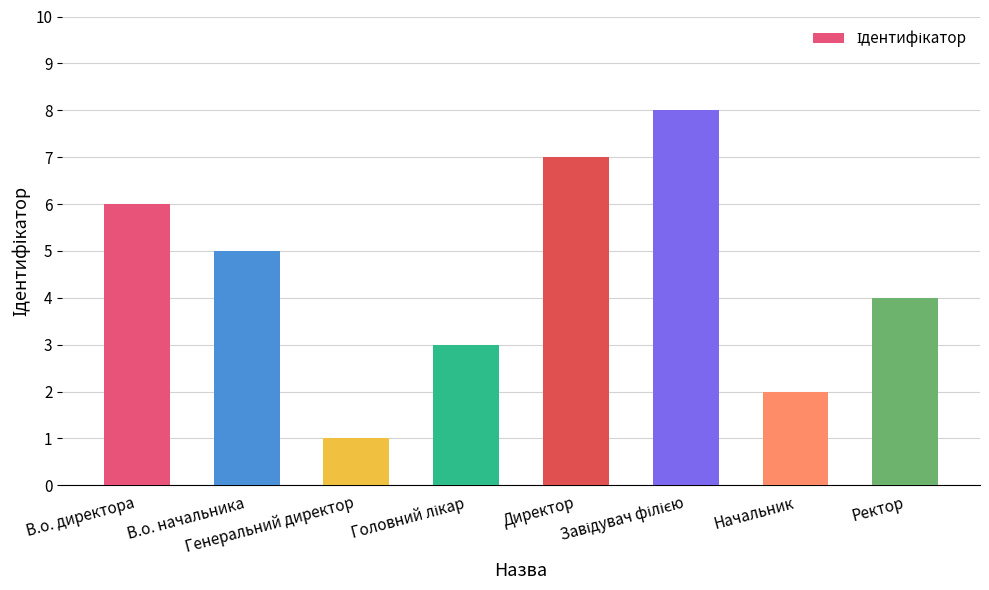

What is the difference between the maximum and minimum values?

7